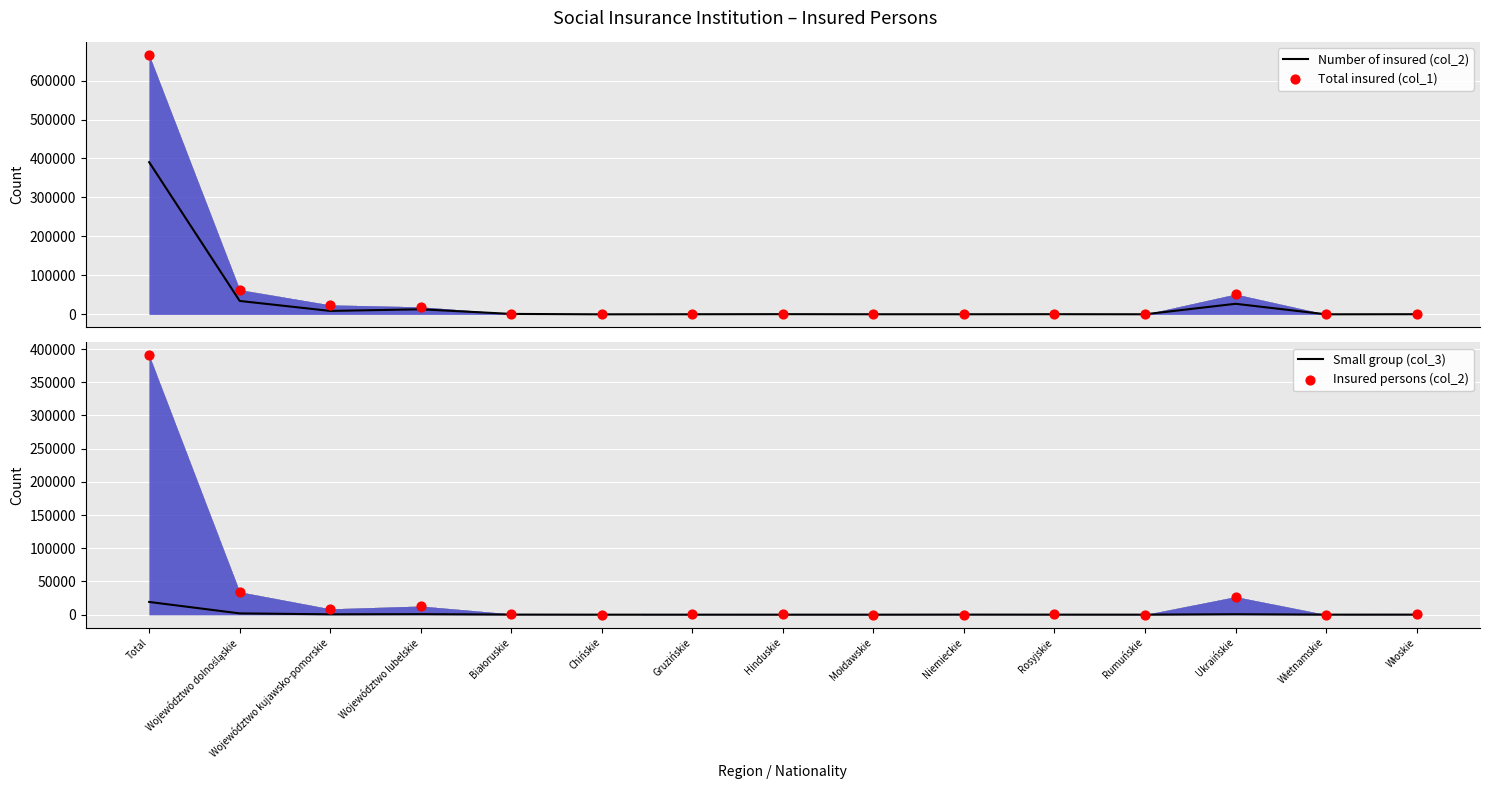

Which series reaches the minimum Y coordinate?

Small group (col_3)